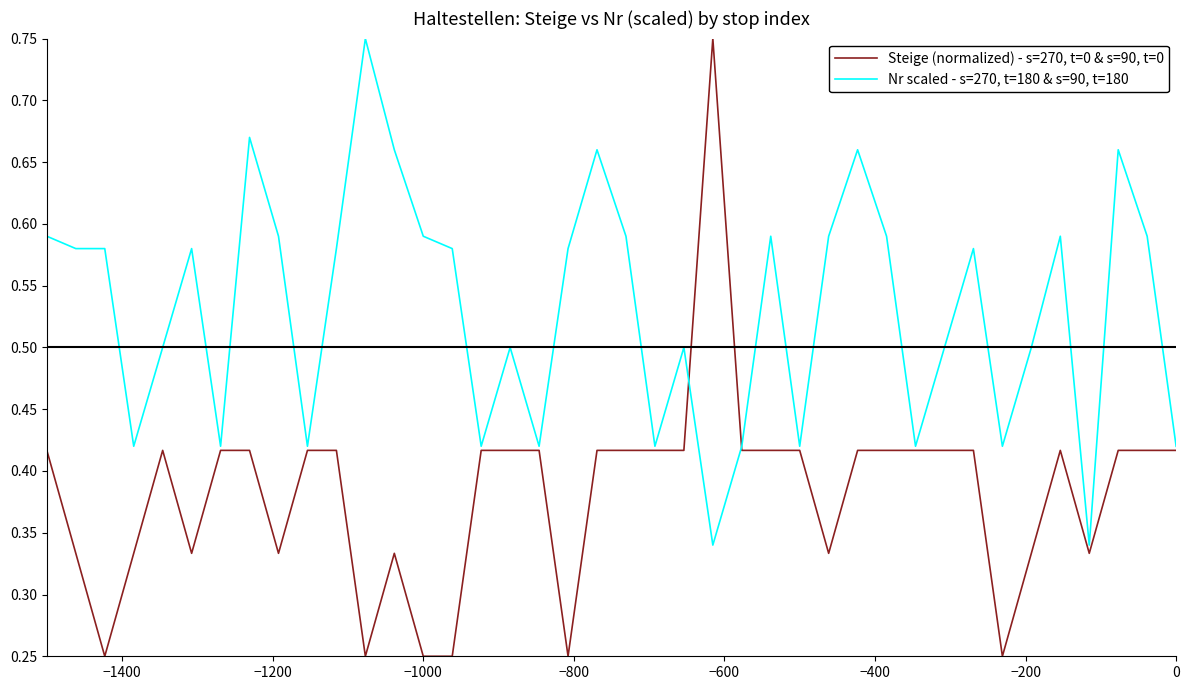

How many lines are shown in the chart?

2